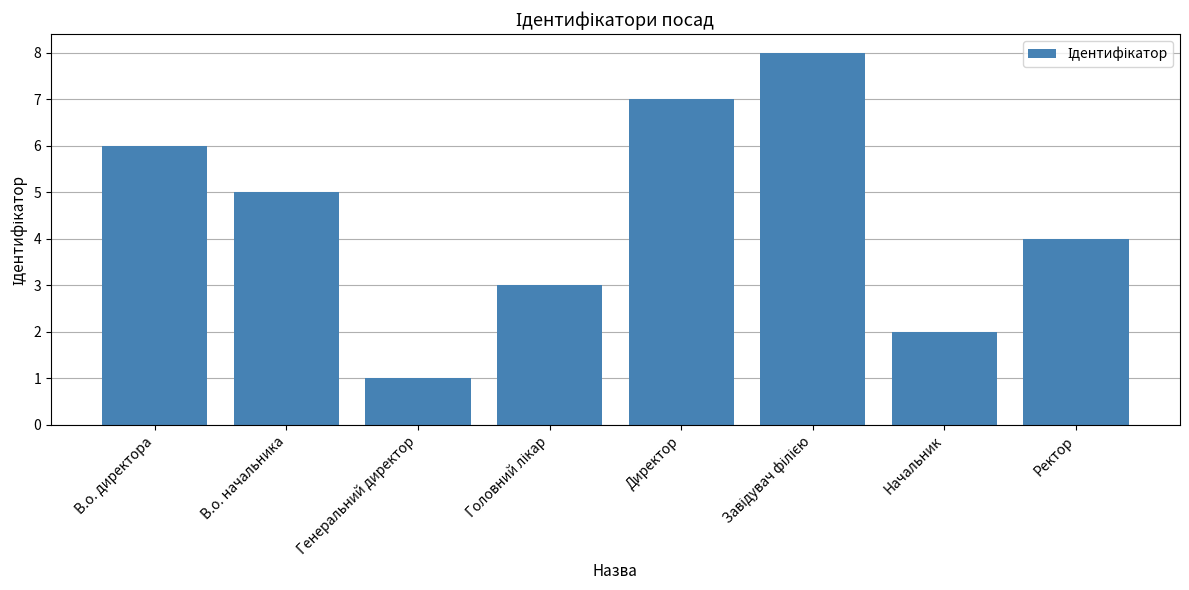

What is the sum of all values?

36